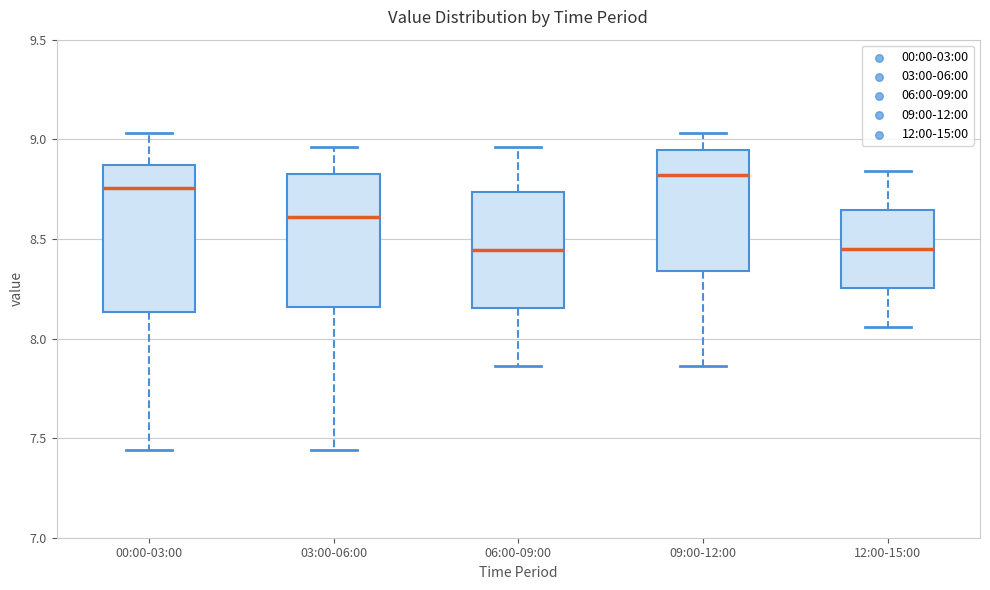

Which box's median line is the highest?

09:00-12:00